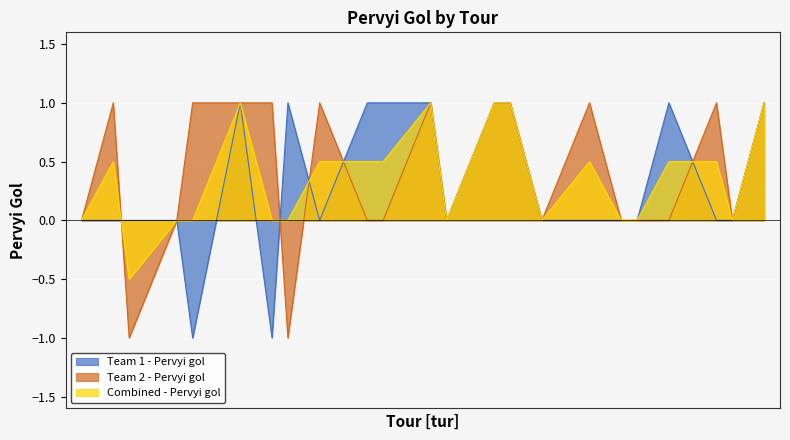

Reading left to right, what are all the values shown in this chart?

Team 1 - Pervyi gol: 2=0.0	4=0.0	5=0.0	8=0.0	9=-1.0	12=1.0	14=-1.0	15=1.0	17=0.0	20=1.0	21=1.0	24=1.0	25=0.0	28=1.0	29=1.0	31=0.0	34=0.0	36=0.0	37=0.0	39=1.0	42=0.0	43=0.0	45=1.0
Team 2 - Pervyi gol: 2=0.0	4=1.0	5=-1.0	8=0.0	9=1.0	12=1.0	14=1.0	15=-1.0	17=1.0	20=0.0	21=0.0	24=1.0	25=0.0	28=1.0	29=1.0	31=0.0	34=1.0	36=0.0	37=0.0	39=0.0	42=1.0	43=0.0	45=1.0
Combined - Pervyi gol: 2=0.0	4=0.5	5=-0.5	8=0.0	9=0.0	12=1.0	14=0.0	15=0.0	17=0.5	20=0.5	21=0.5	24=1.0	25=0.0	28=1.0	29=1.0	31=0.0	34=0.5	36=0.0	37=0.0	39=0.5	42=0.5	43=0.0	45=1.0